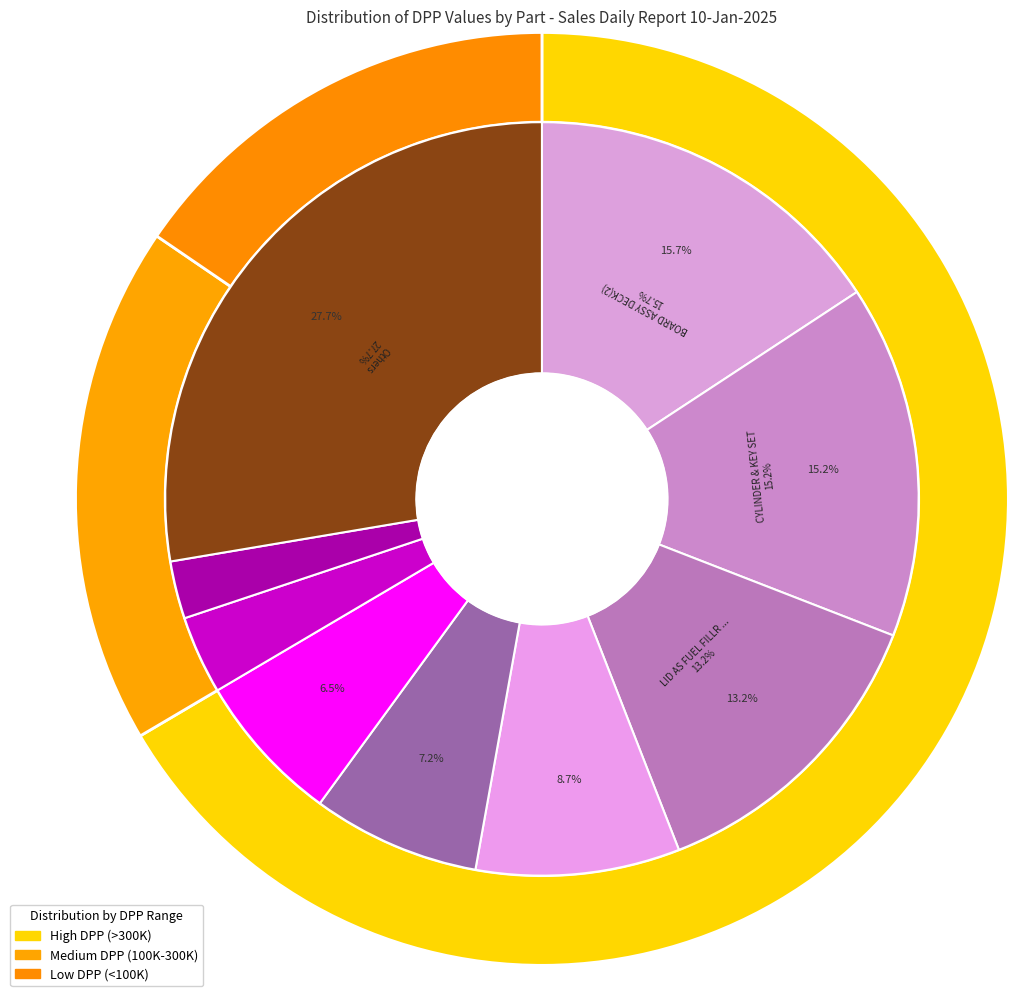

Between WEATHERSTRIP RRDR LH and COVER ENGINE SIDE RH(1), which is larger?

WEATHERSTRIP RRDR LH